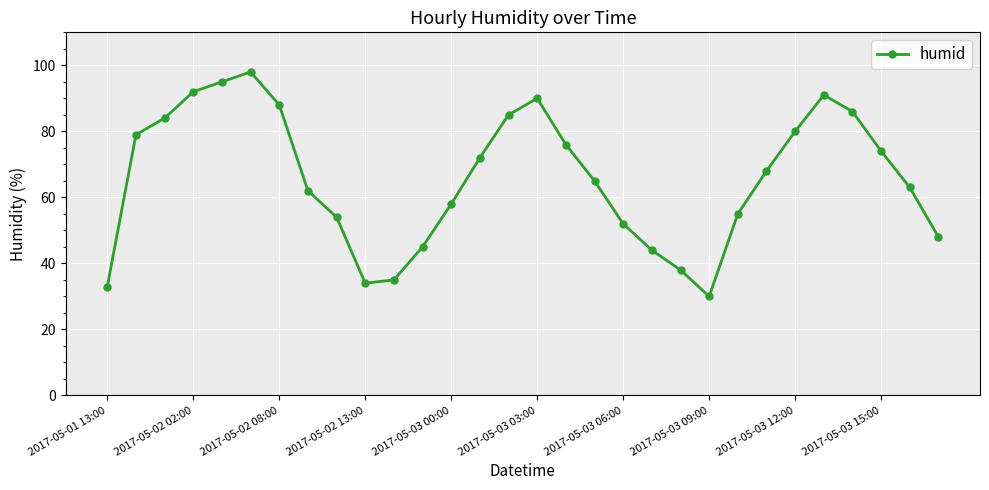

What is the value of the 24th point from the left?

68